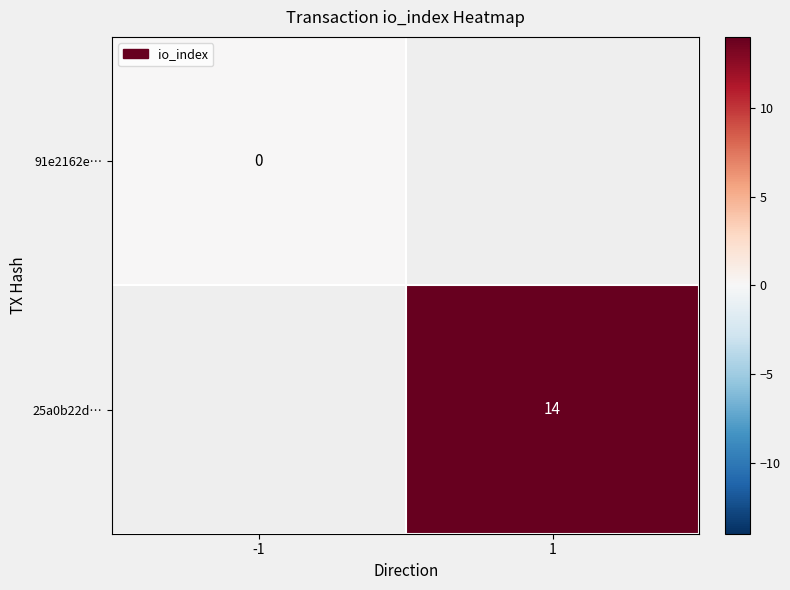

The 25a0b22d… series shows 14 at 1. True or false?

True